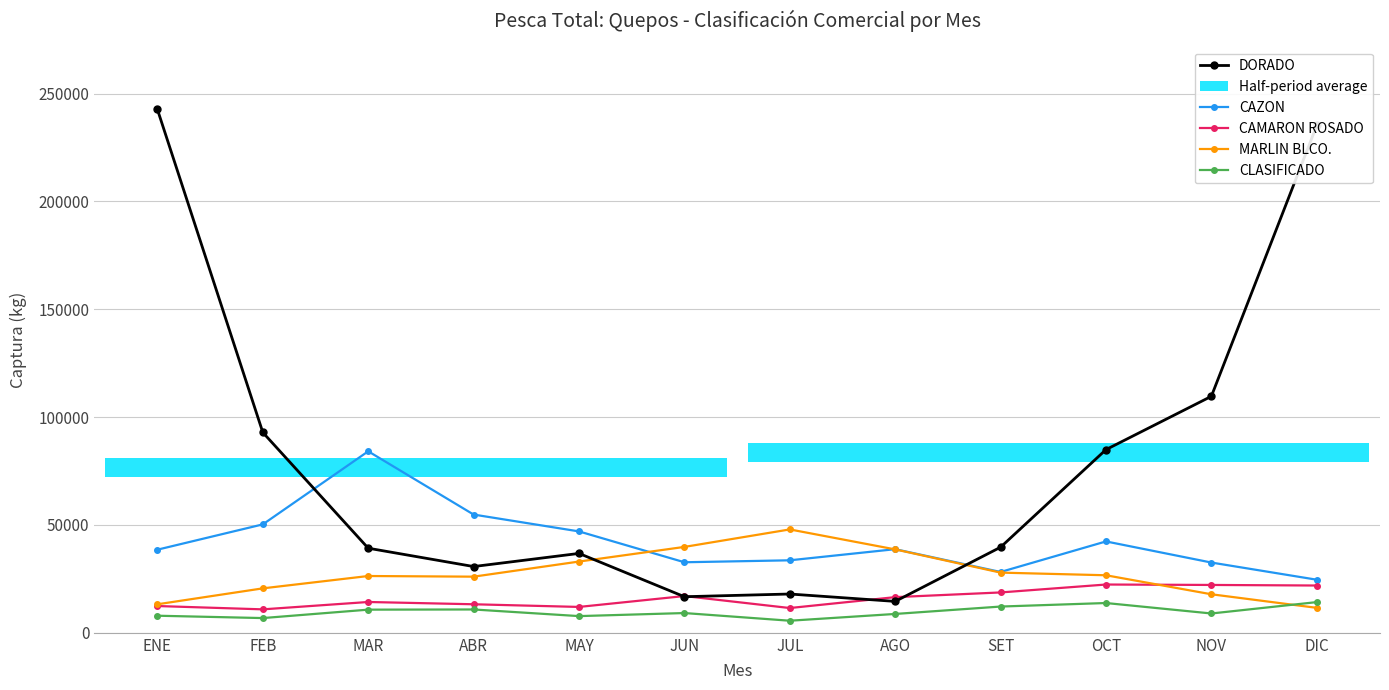

What value does the DORADO series have at ABR, to the nearest 10?

30720